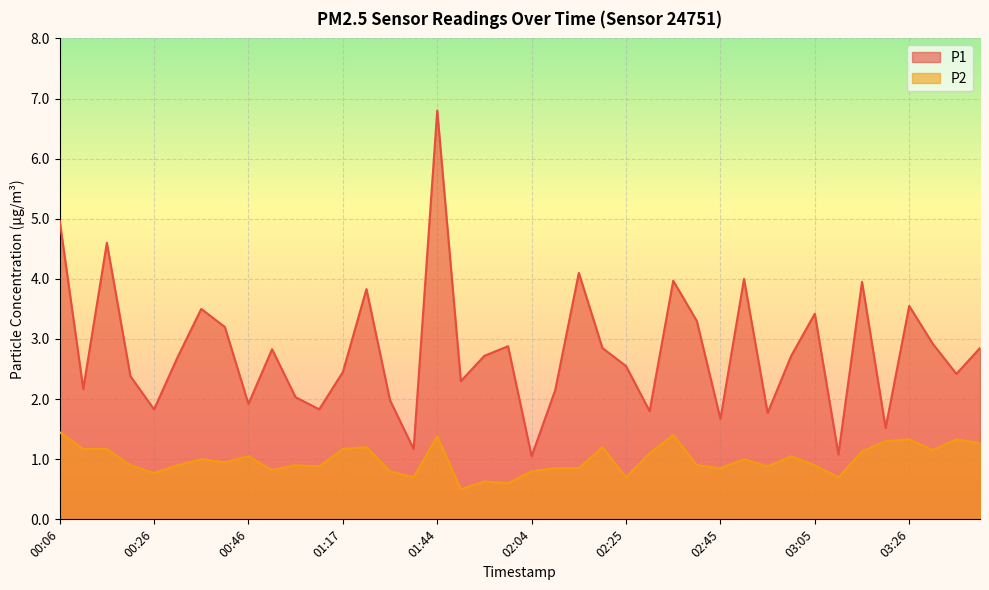

What is the value of the P2 point at the 21st from the left?

0.8